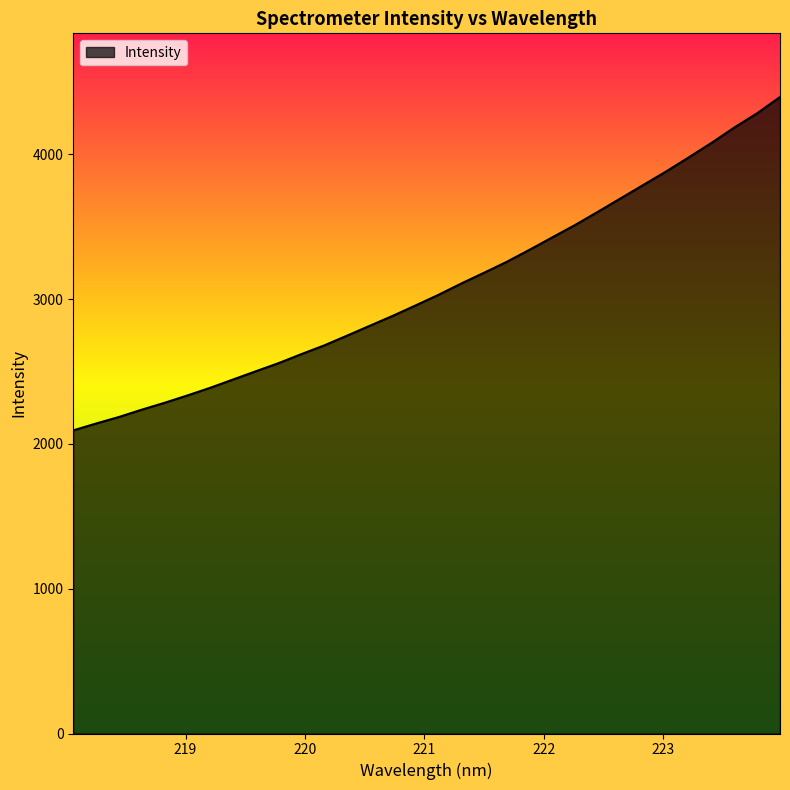

What is the minimum value shown in the chart?

2093.8